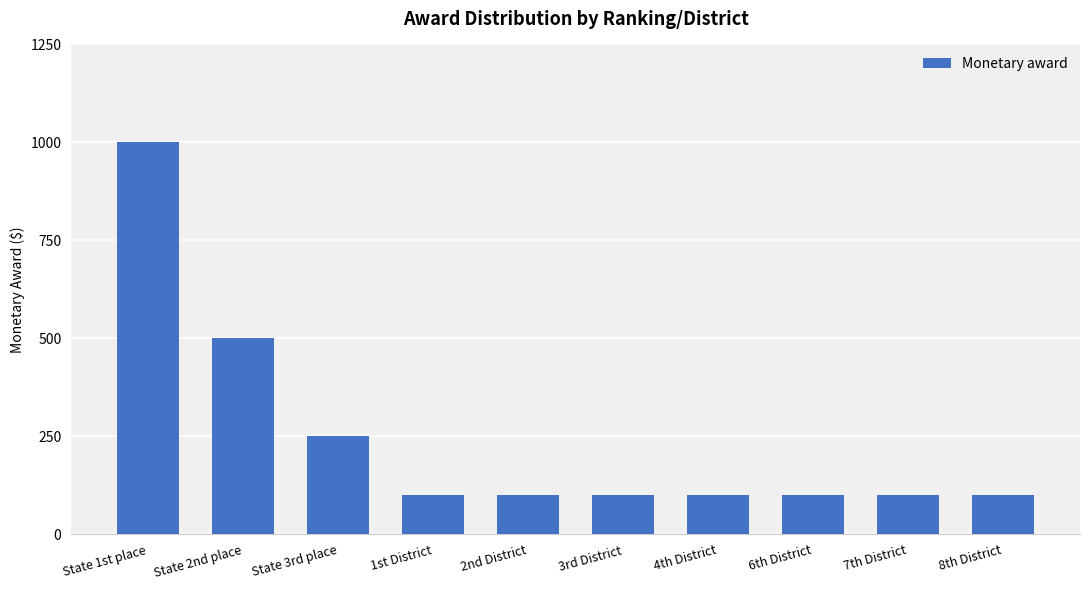

What is the difference between the maximum and second lowest values?

900